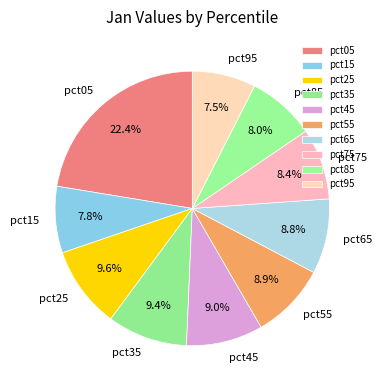

To the nearest percent, what is the combined percentage of pct25 and pct85?

18%